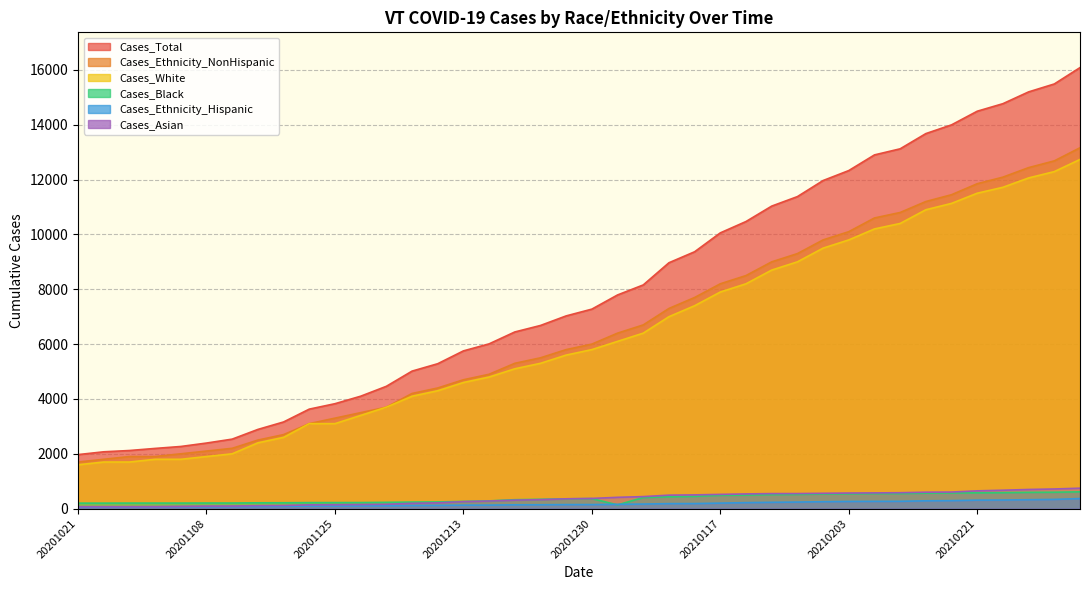

Which has a higher value, 20201209 or 20201104?

20201209